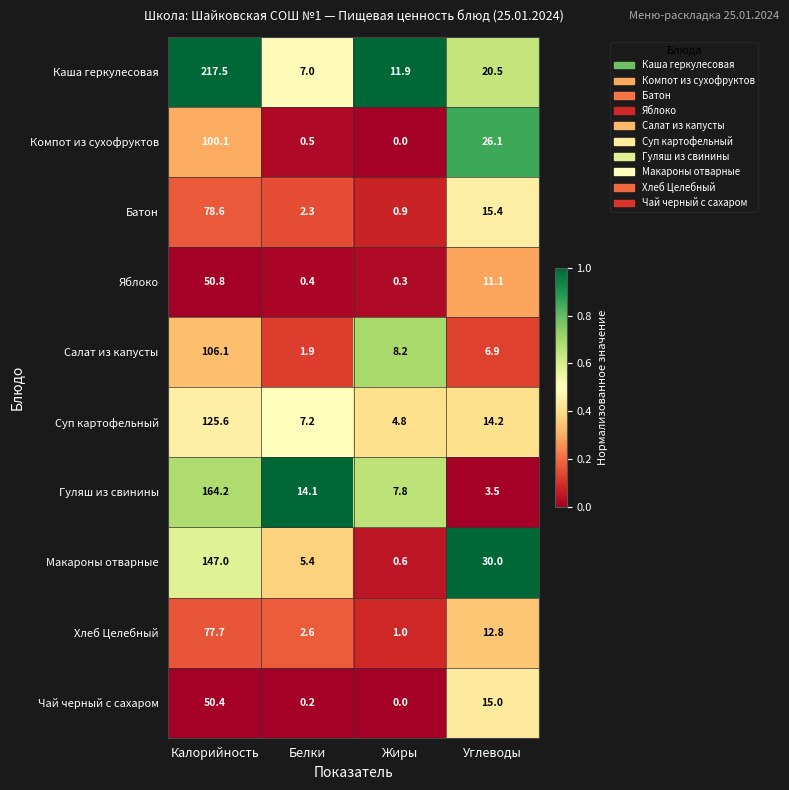

What is the sum of the Хлеб Целебный values at Белки and Жиры?

3.6